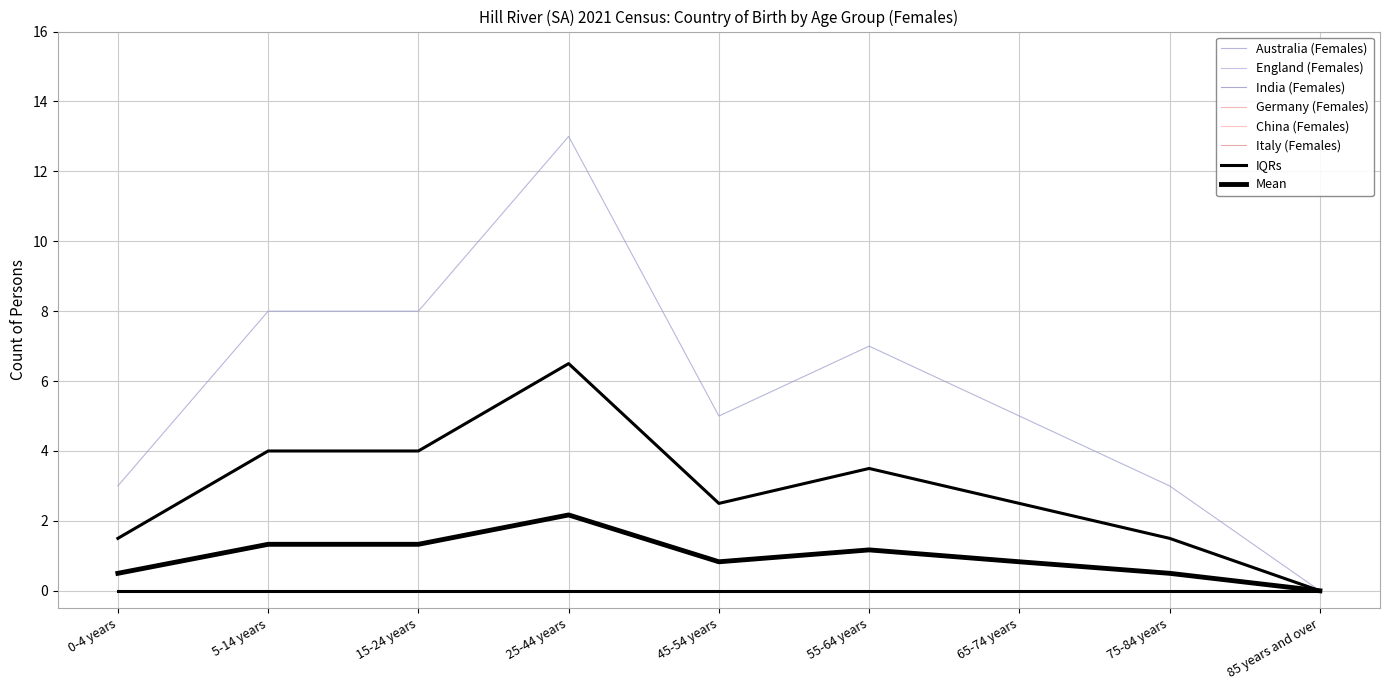

True or false: China (Females) has more than 2 points higher than both neighbors.

False